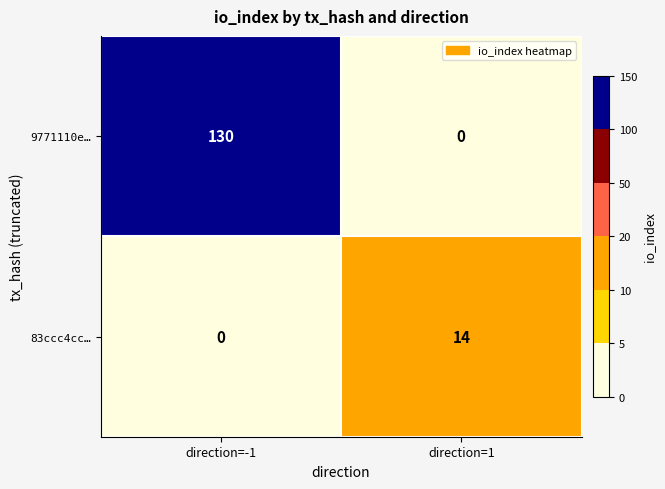

At which category is the sum across all series the highest?

direction=-1